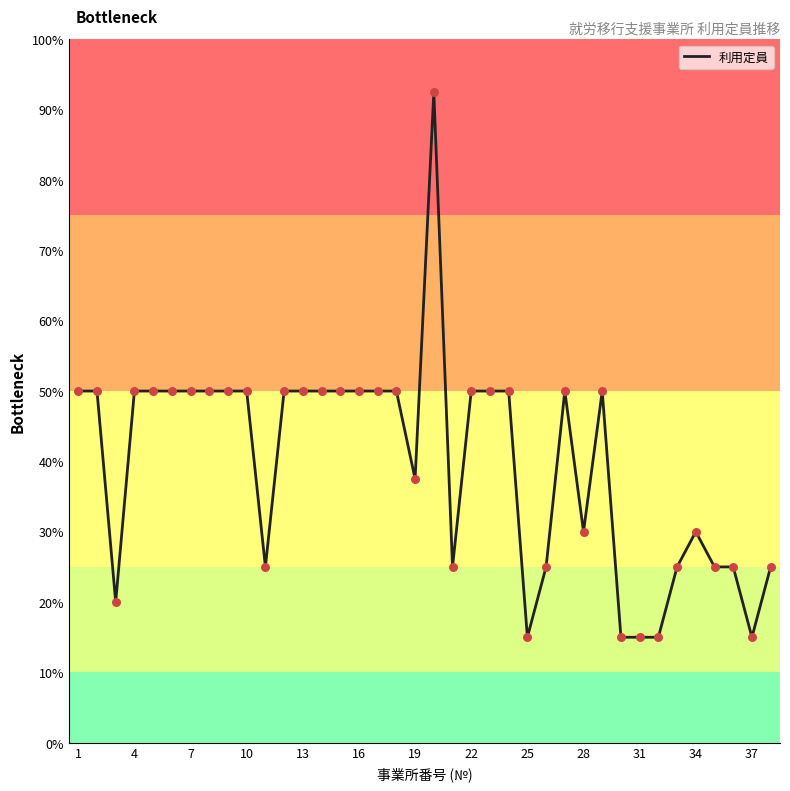

Is this an area chart (filled region under the line)?

No